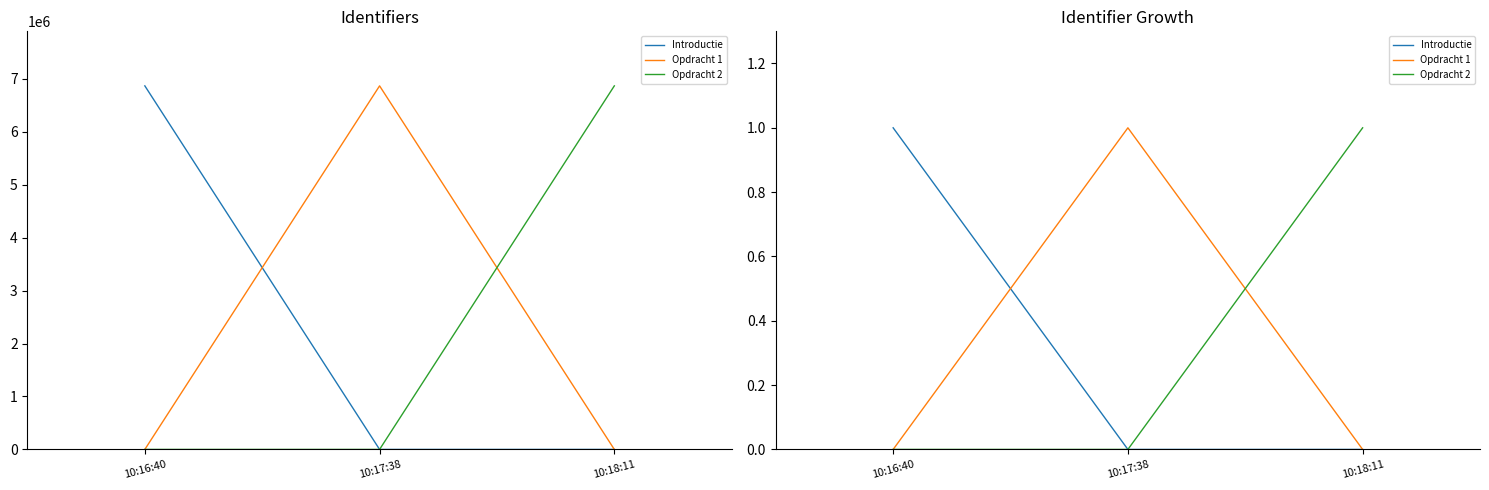

What is the label of the 3rd point from the right?

10:16:40